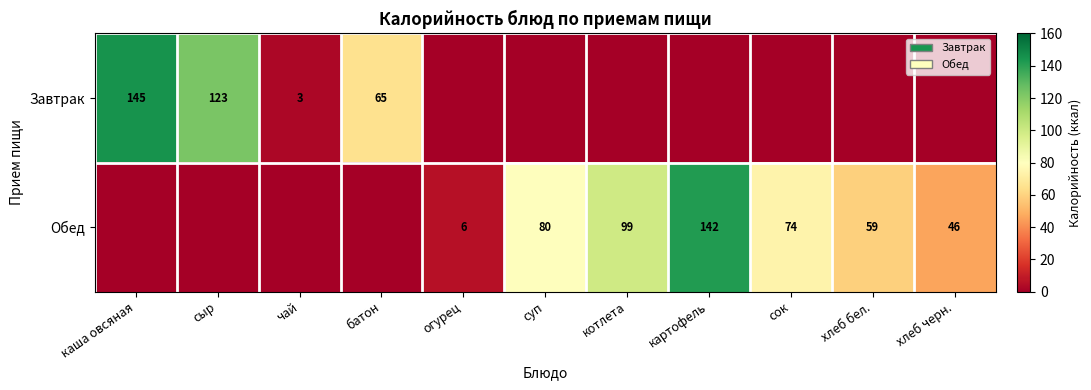

What is the highest value of the Завтрак series?

145.0